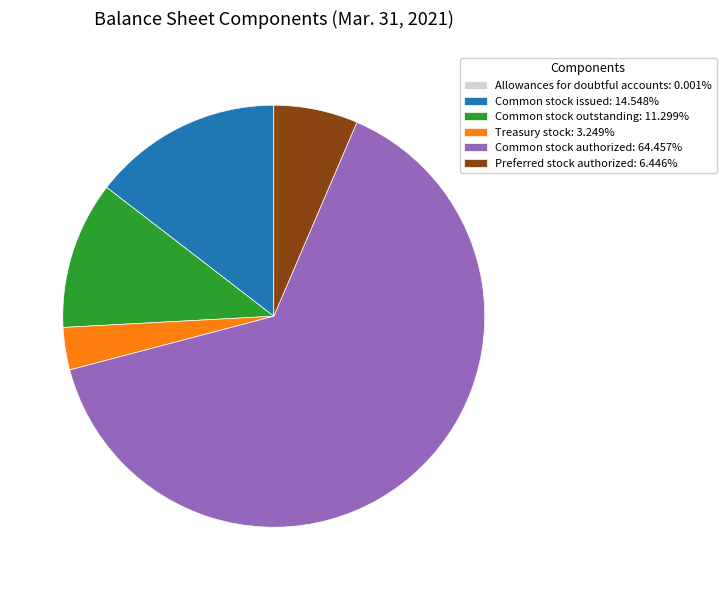

Is the sum of Common stock authorized: 64.457% and Treasury stock: 3.249% greater than half?

Yes